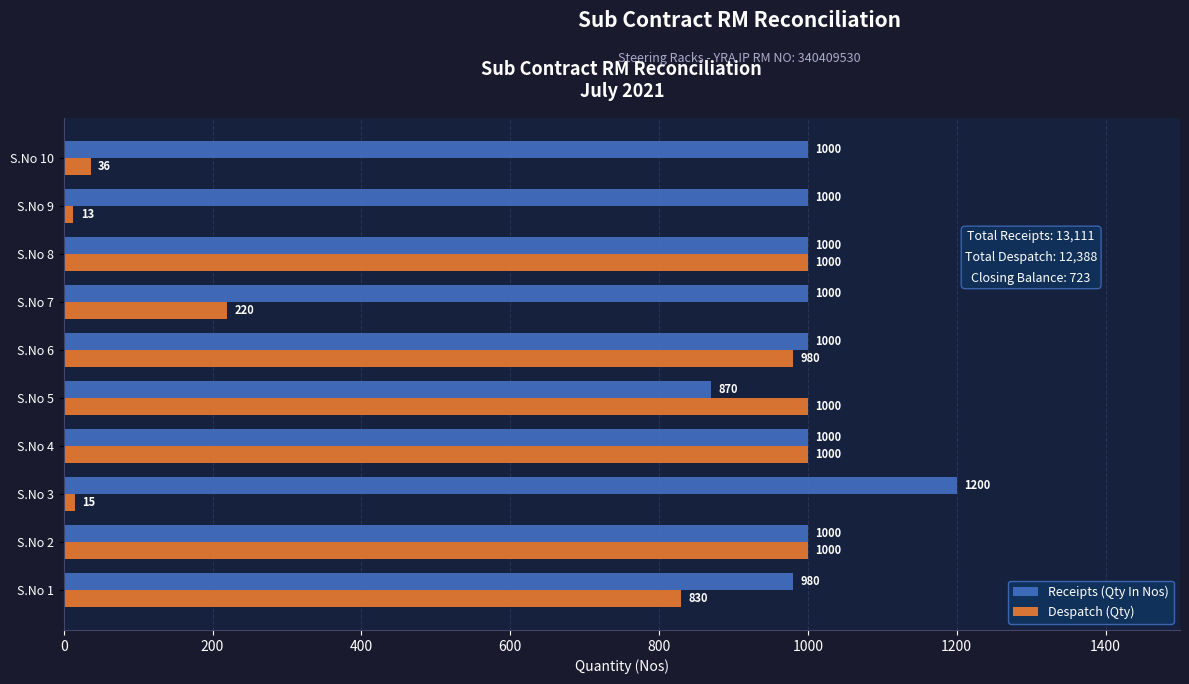

Count the number of categories in the chart.

10